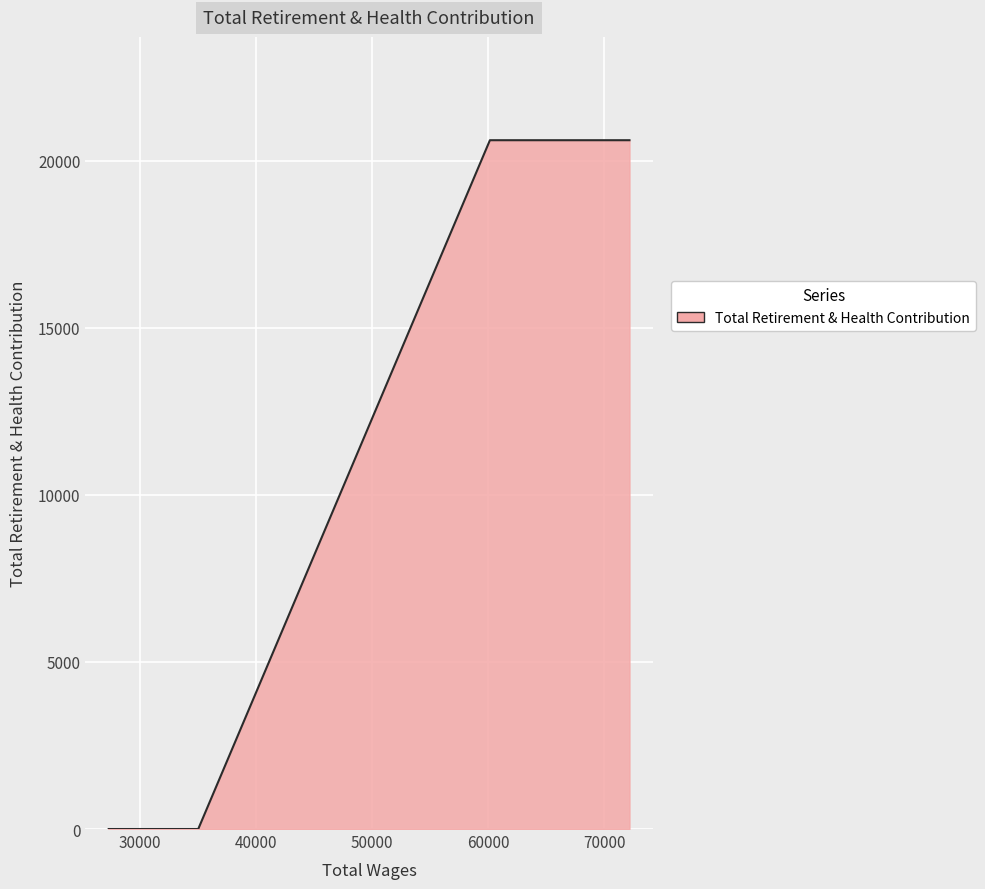

What is the difference between the maximum and second lowest values?

20609